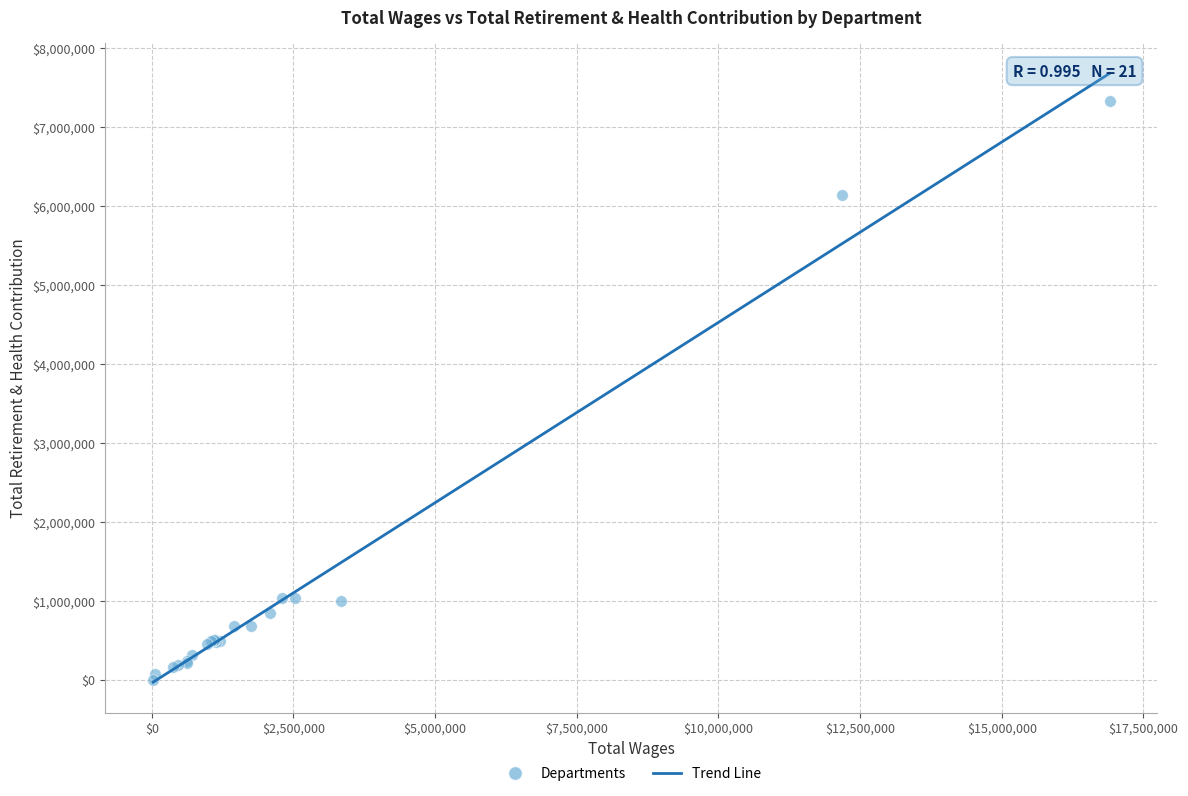

What Y value in the scatter plot is closest to 3669463?

6147493